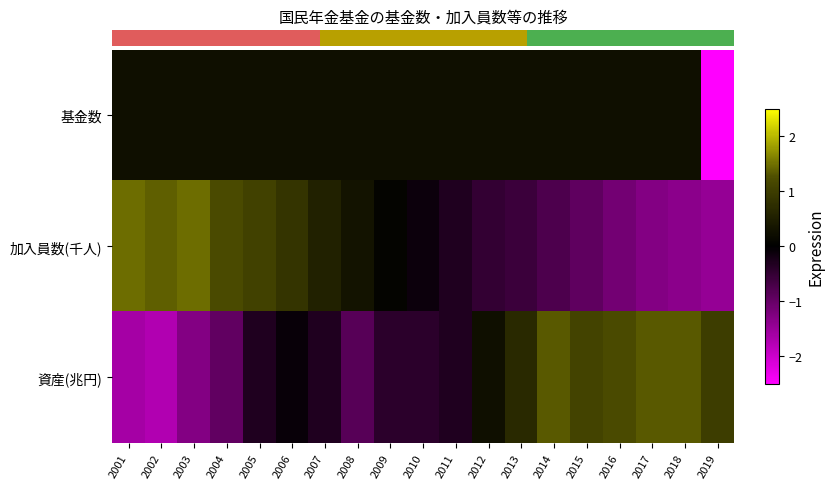

What is the smallest value displayed?

-4.2